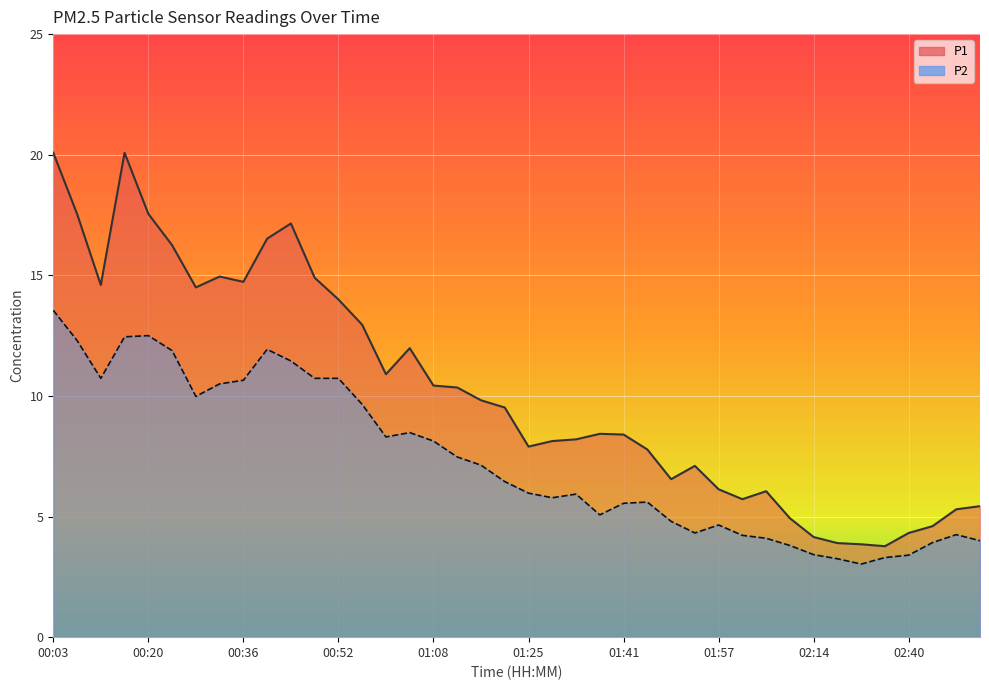

At which category does the chart reach its peak across all series?

00:03